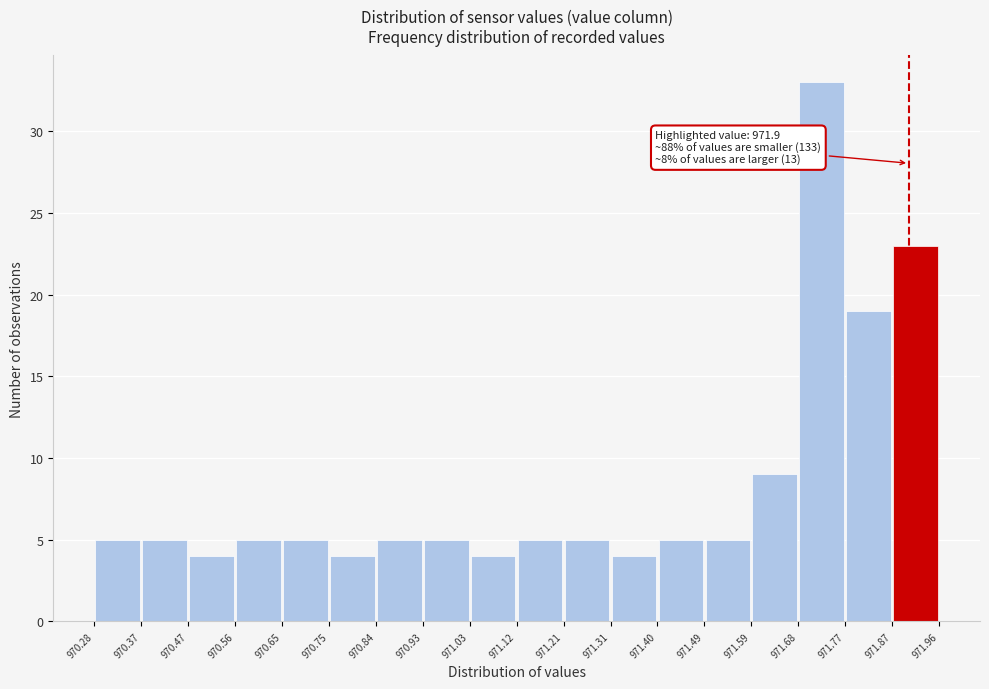

Which range on the x-axis has the tallest bar?

971.68 to 971.77